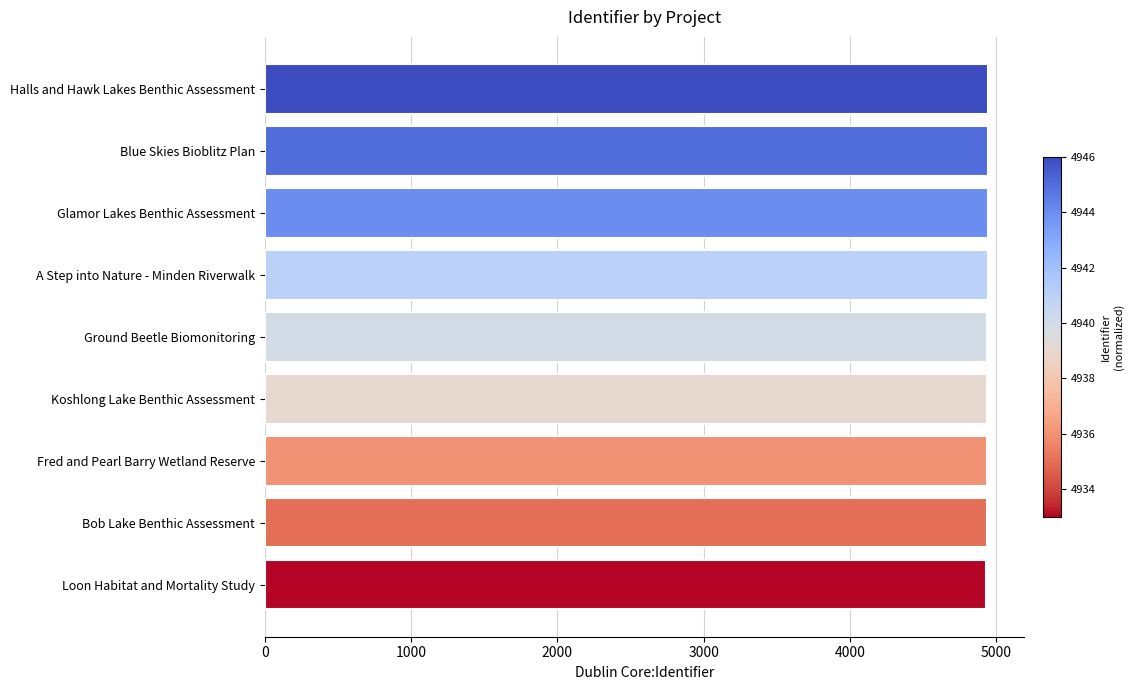

What is the sum of the values at Ground Beetle Biomonitoring and Loon Habitat and Mortality Study?

9873